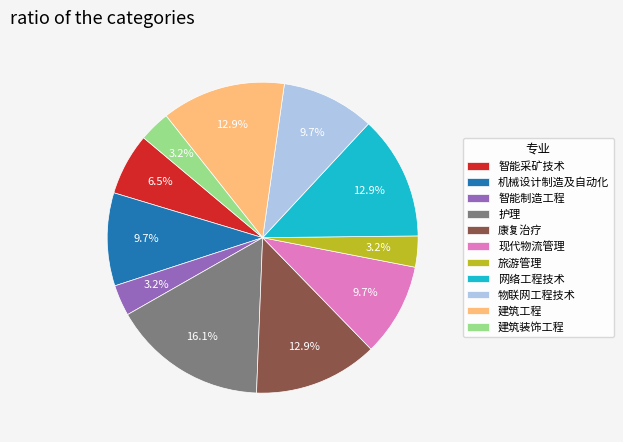

How many segments does this pie chart have?

11